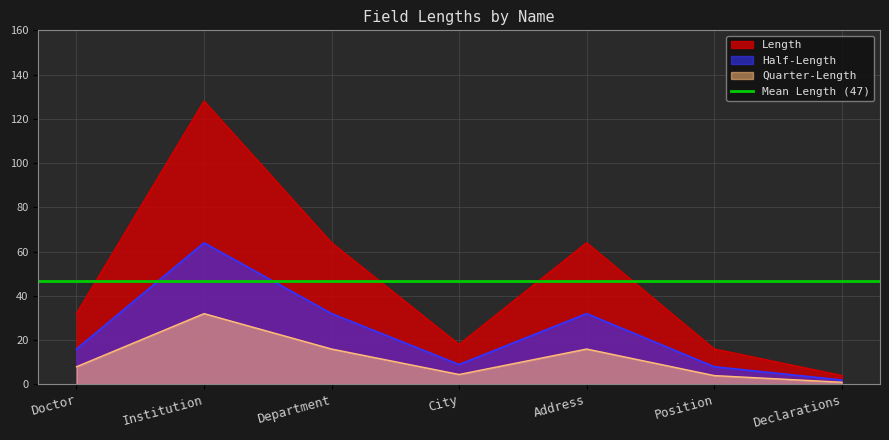

Reading left to right, list all the values displayed in this chart.

Doctor=32	Institution=128	Department=64	City=18	Address=64	Position=16	Declarations=4